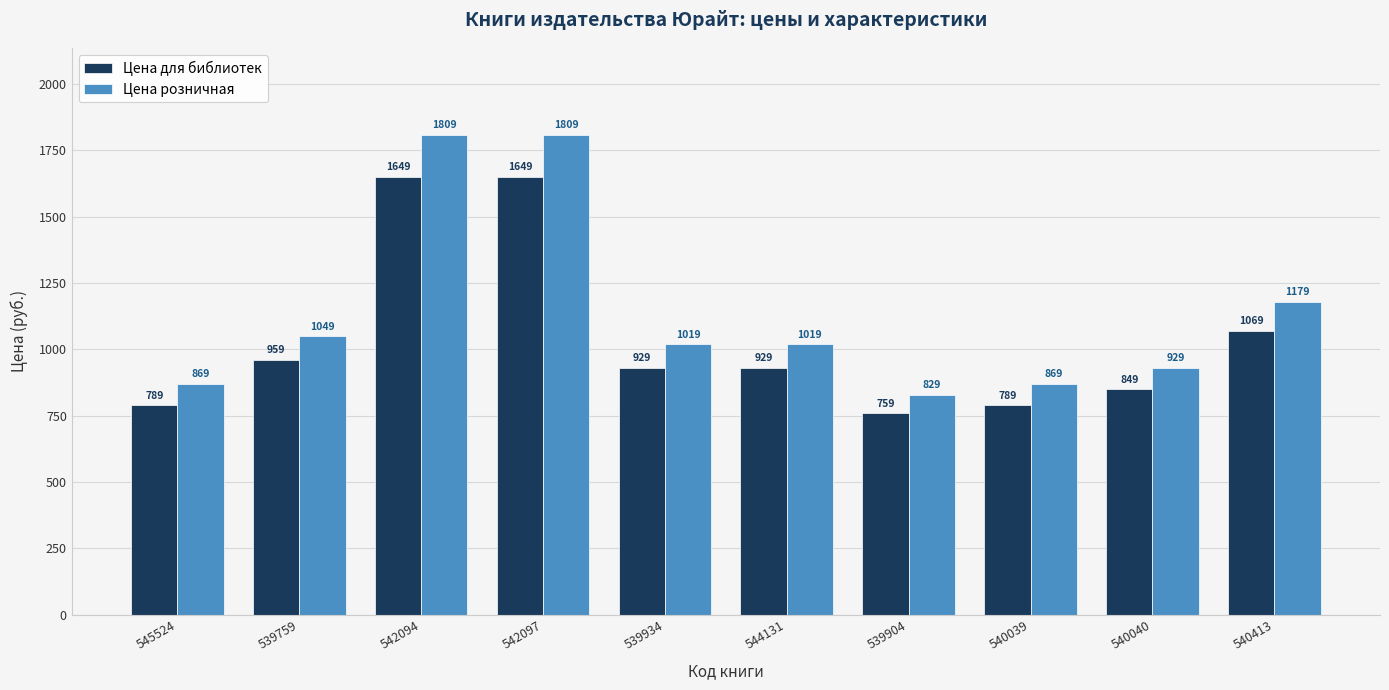

True or false: Цена для библиотек has a value of 1649 at 542094.

True